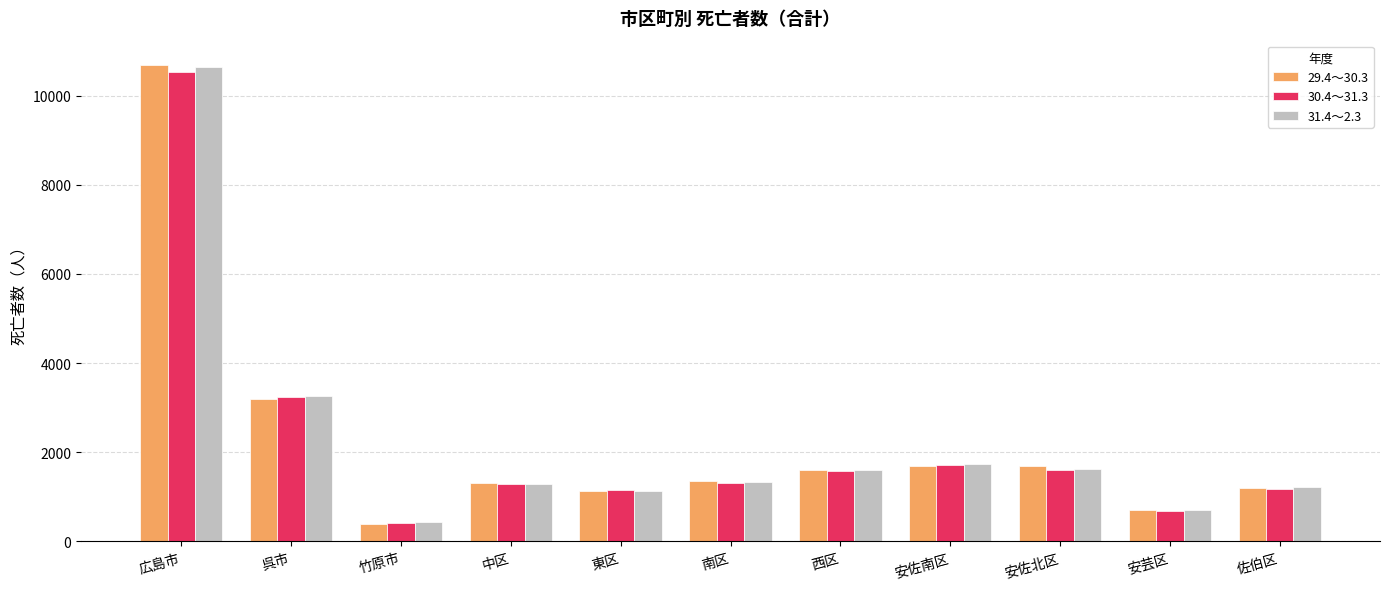

Is the value of 31.4～2.3 at 南区 greater than the value of 30.4～31.3 at 西区?

No